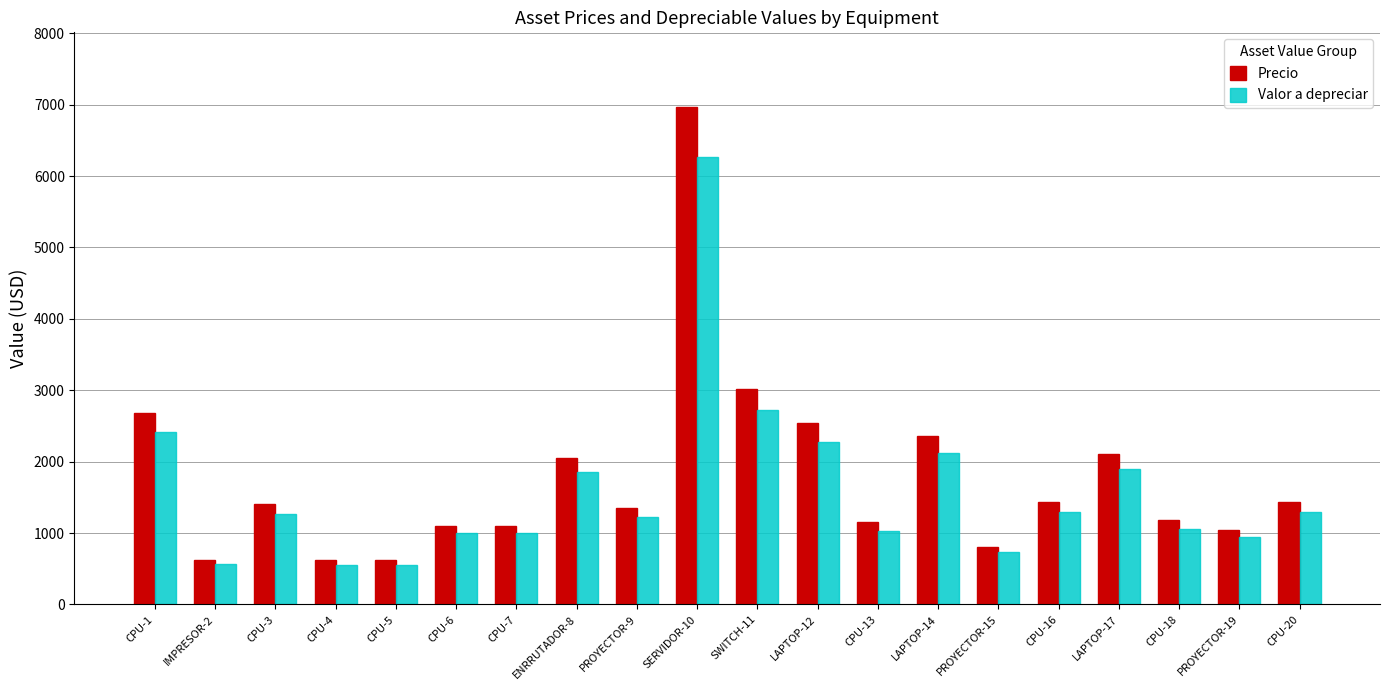

Where does the Valor a depreciar series first go above 1271?

CPU-1